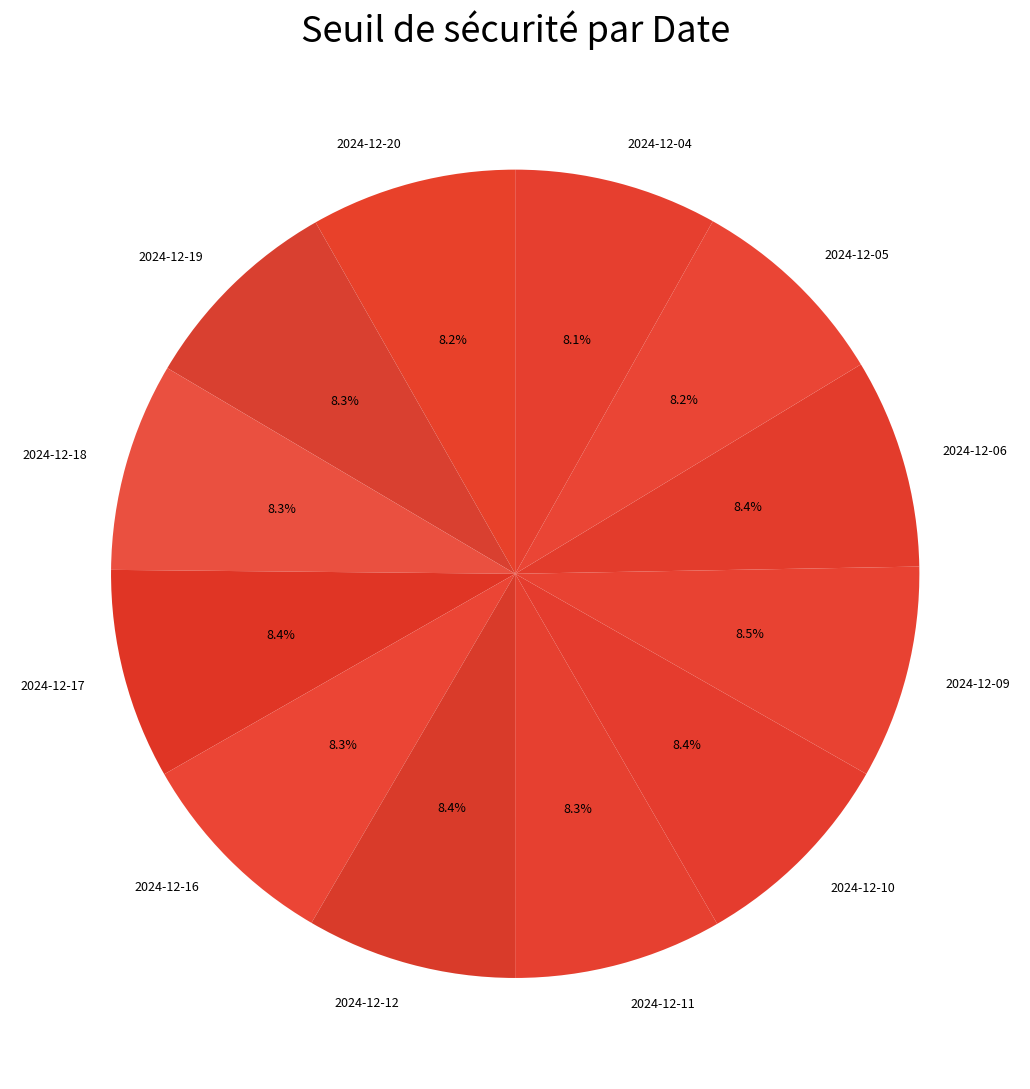

What percentage do 2024-12-20 and 2024-12-19 together represent?

16.5%